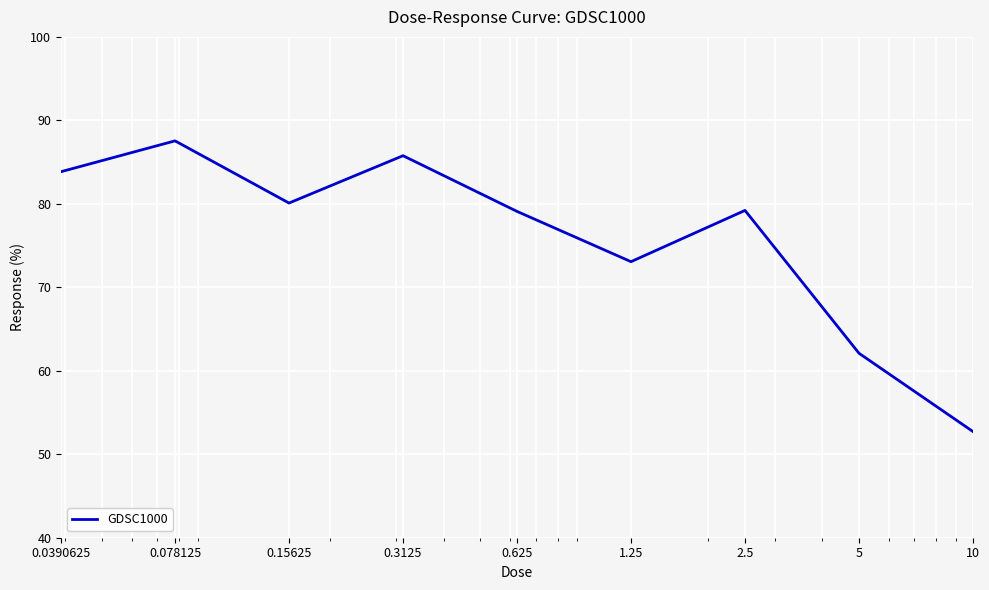

What is the smallest value displayed?

52.7